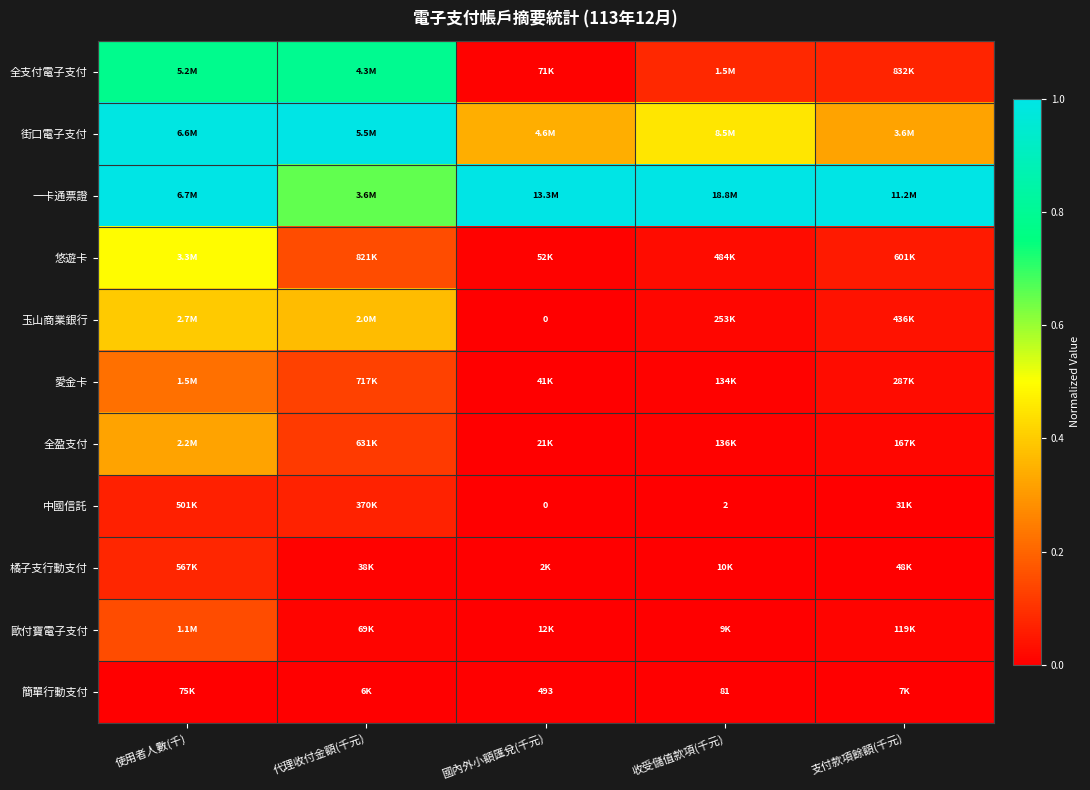

How many series are shown in this chart?

11